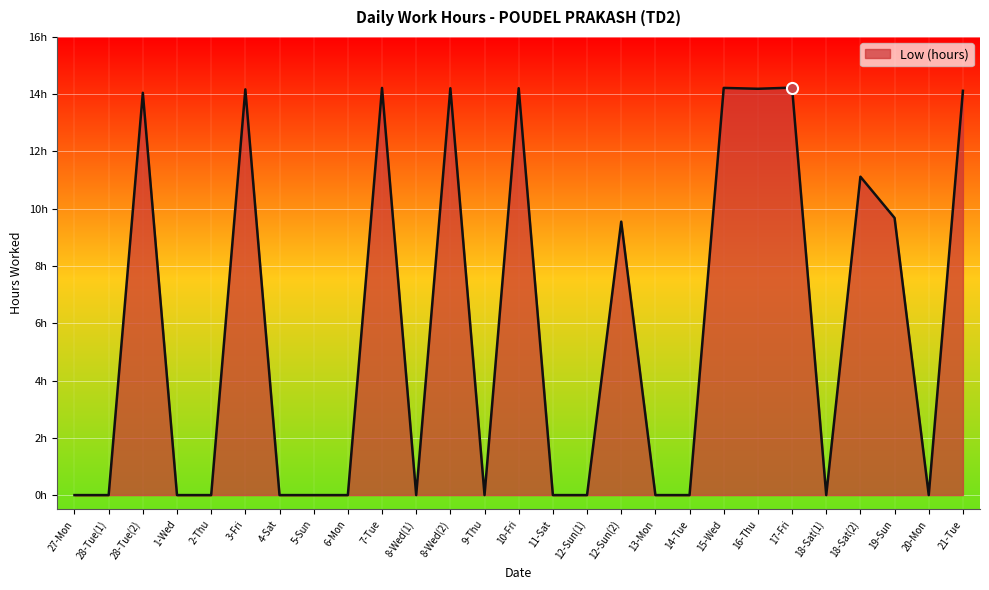

At which category does the chart reach its peak across all series?

17-Fri